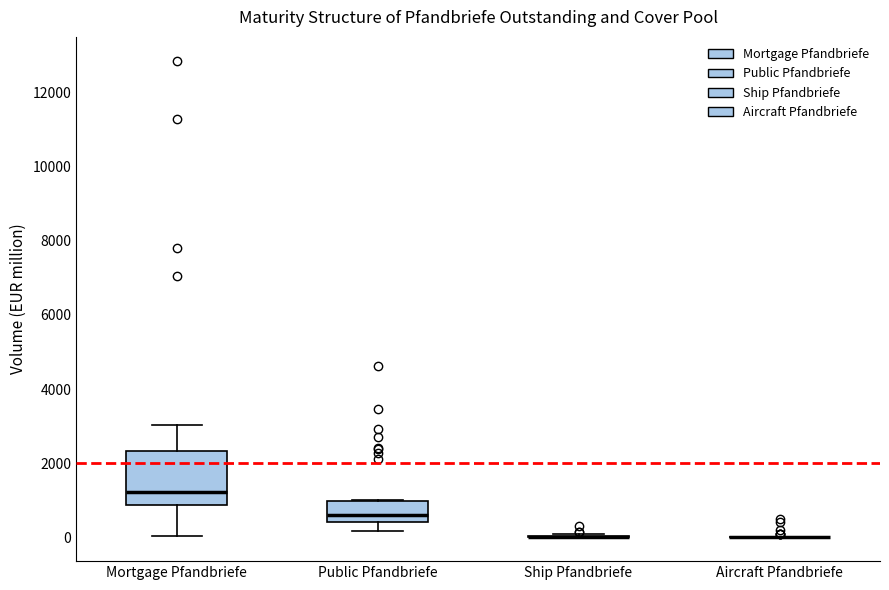

Where does the upper whisker of the box for Mortgage Pfandbriefe end on the y-axis? The values are not printed on the chart, so give them approximately, as read against the axis.

3000